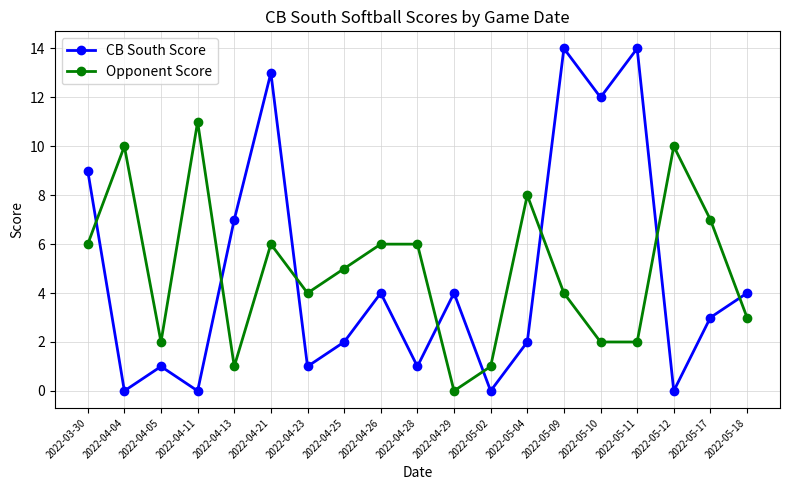

Rank the series by their average value, from lowest to highest.

CB South Score, Opponent Score